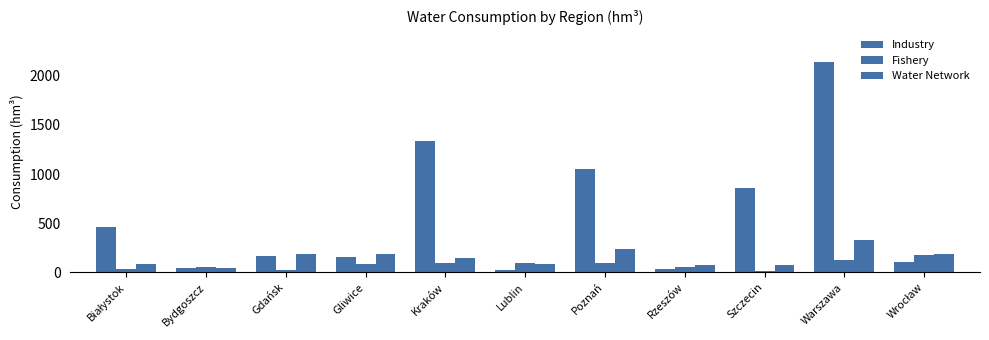

What is the difference between the highest and lowest values at Kraków?

1244.7